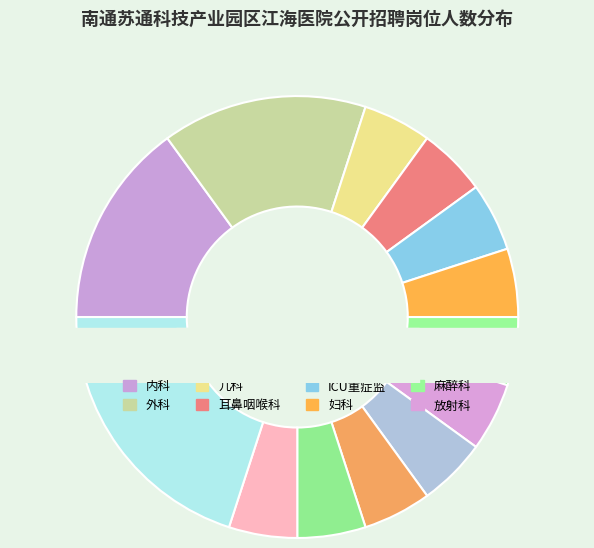

The 麻醉科 slice represents 5% of the pie. True or false?

True